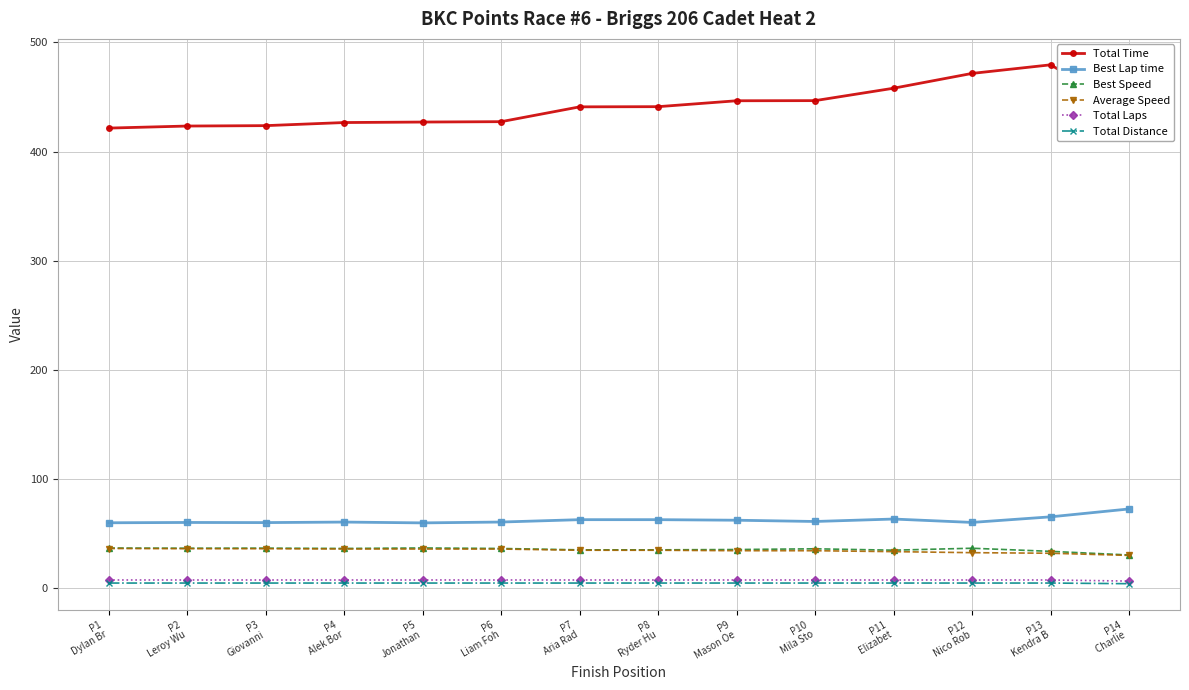

What is the maximum value shown in the chart?

479.5